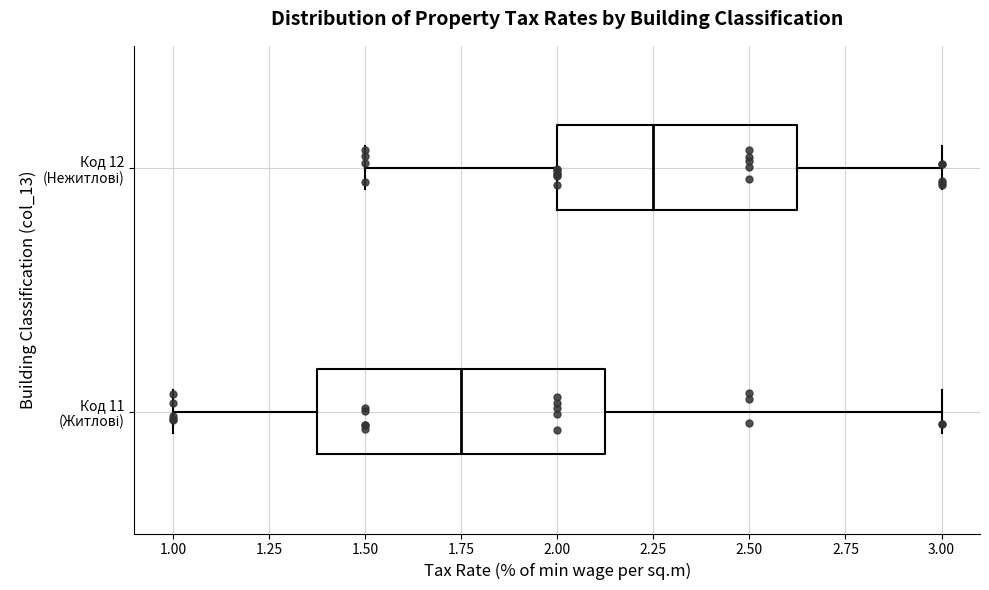

Where does the left whisker of the box for Код 12 (Нежитлові) end on the x-axis? The values are not printed on the chart, so give them approximately, as read against the axis.

1.50